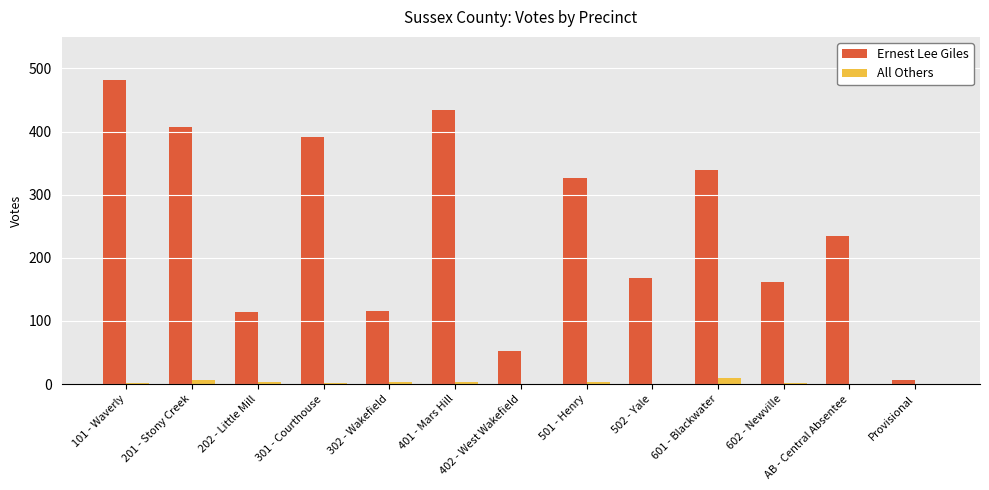

What is the maximum value shown in the chart?

482